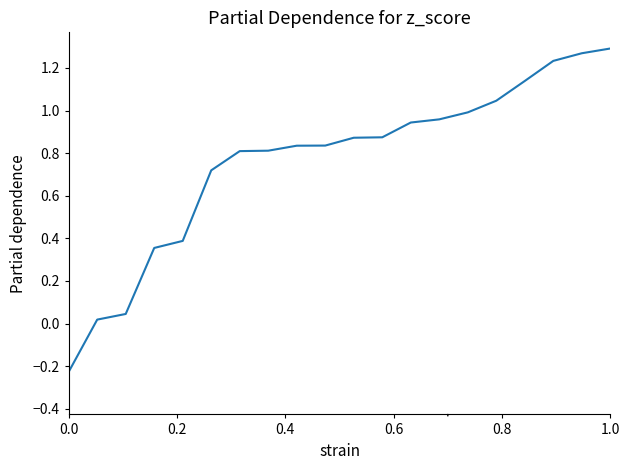

What is the difference between the maximum and minimum values?

1.5